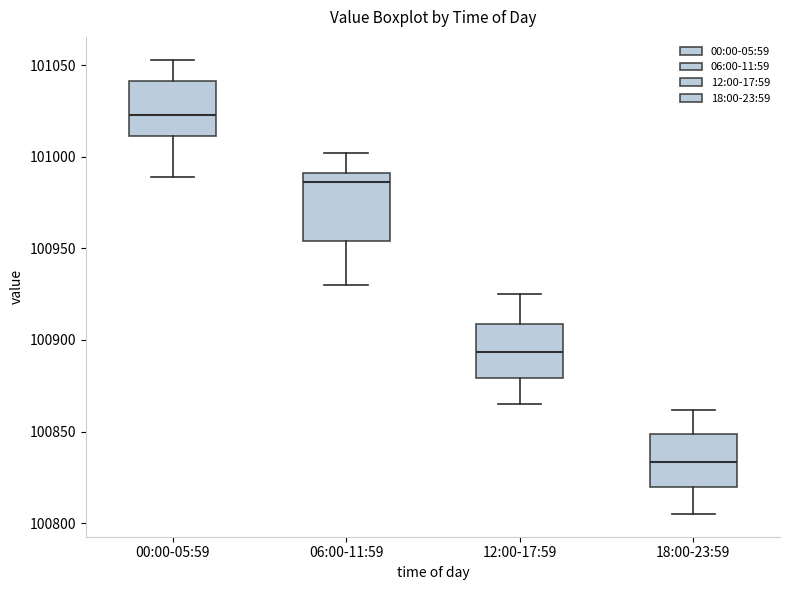

Which box's median line is the lowest?

18:00-23:59